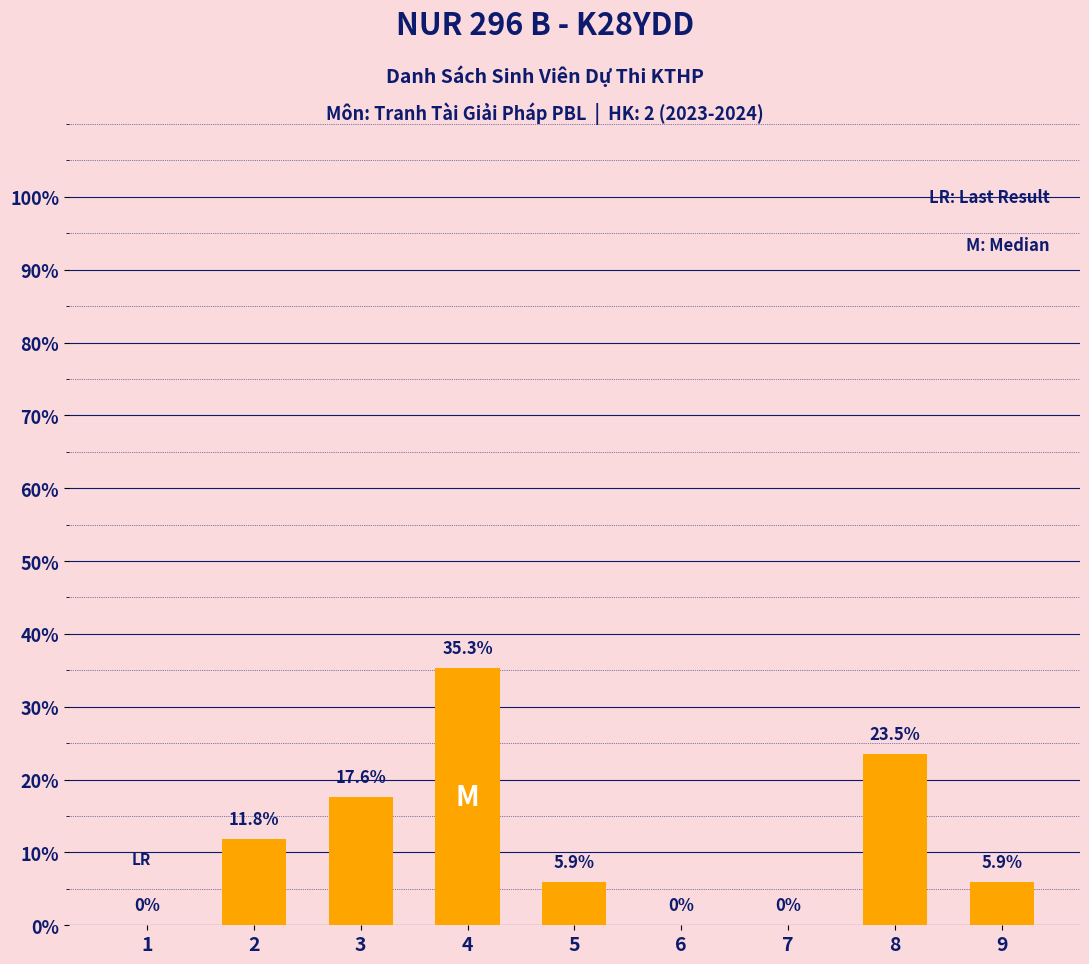

What is the ratio of the value at 4 to the value at 8?

1.5